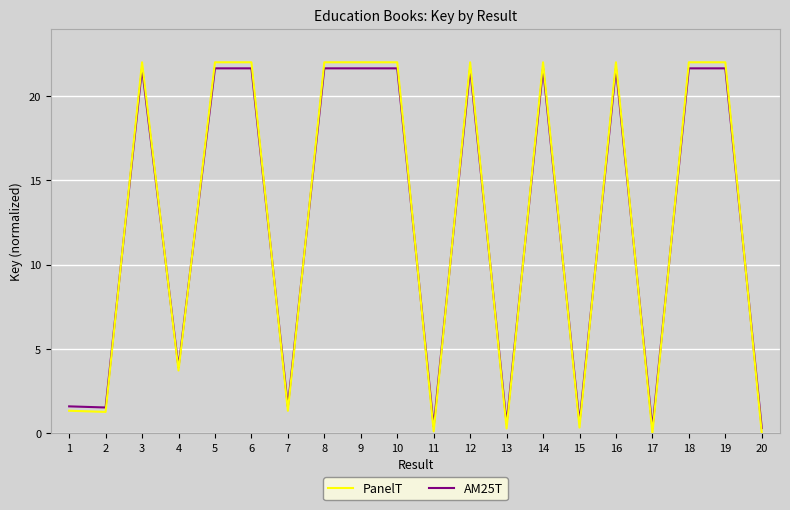

The AM25T series shows 6.4 at 4. True or false?

False